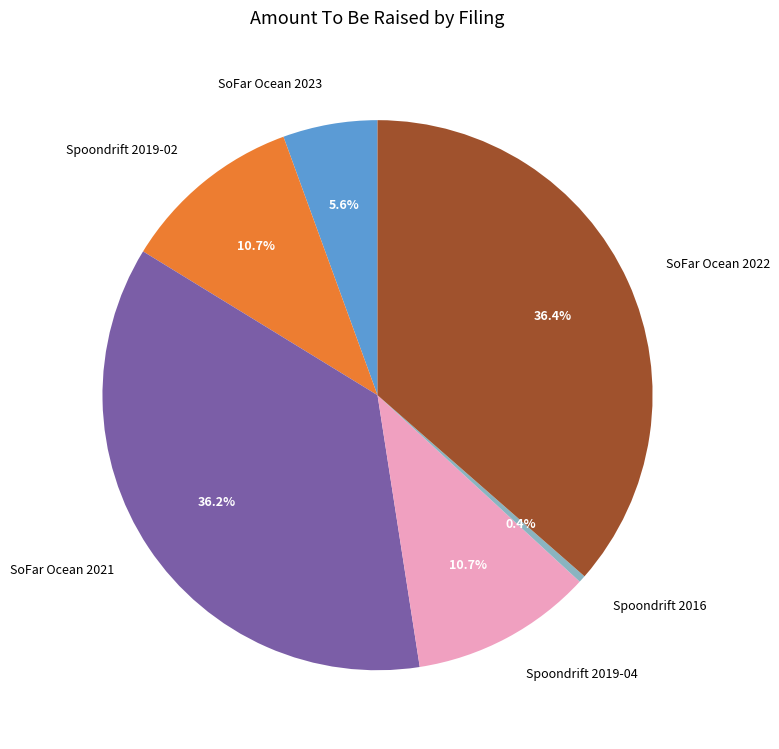

What percentage do Spoondrift 2019-02 and Spoondrift 2016 together represent?

11.1%